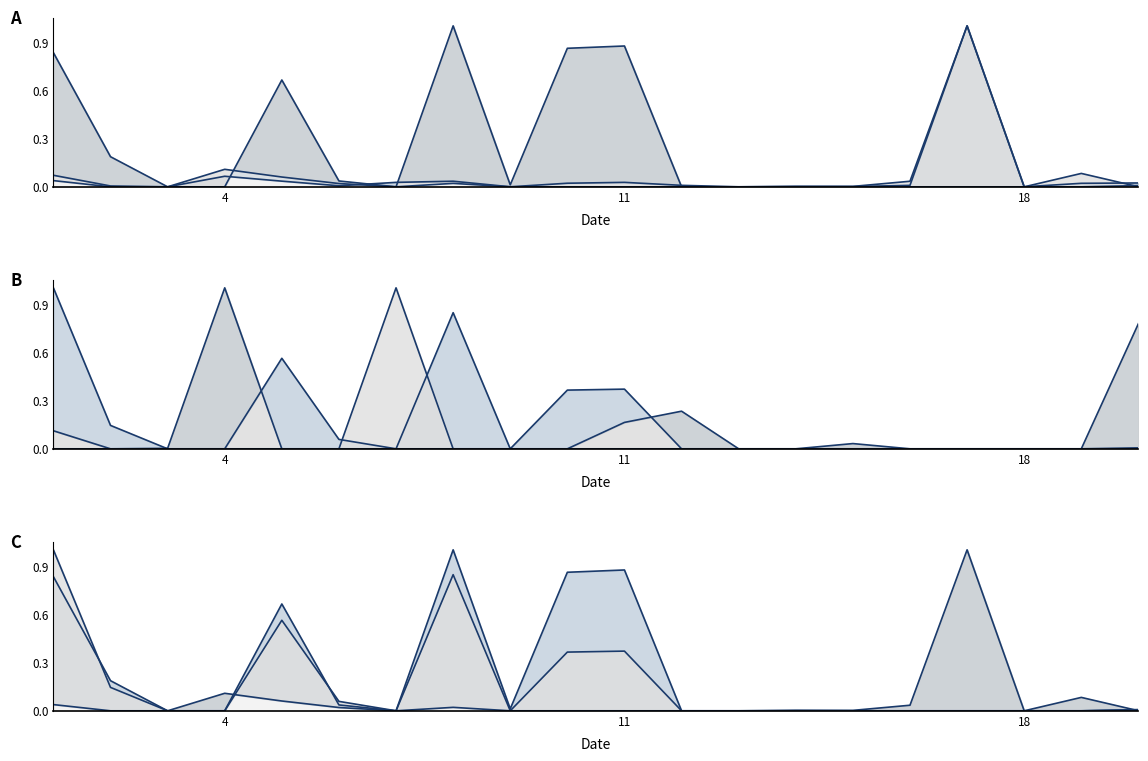

What is the total value across all series at 6?

1.0